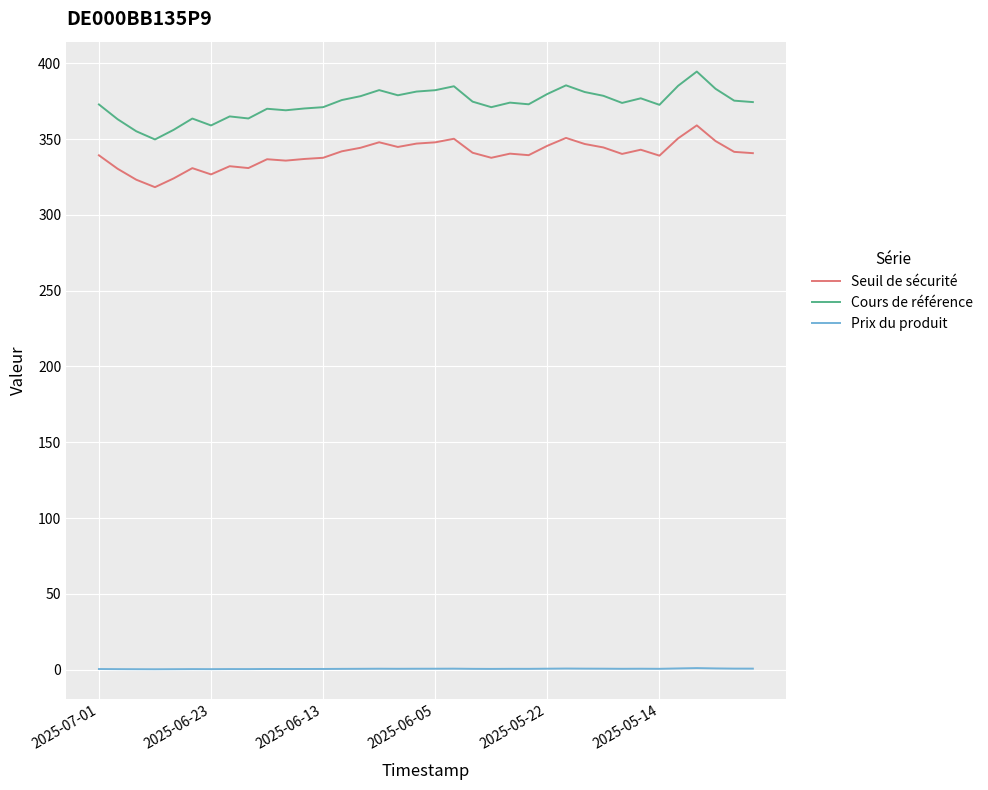

Which series has the widest spread of values?

Cours de référence